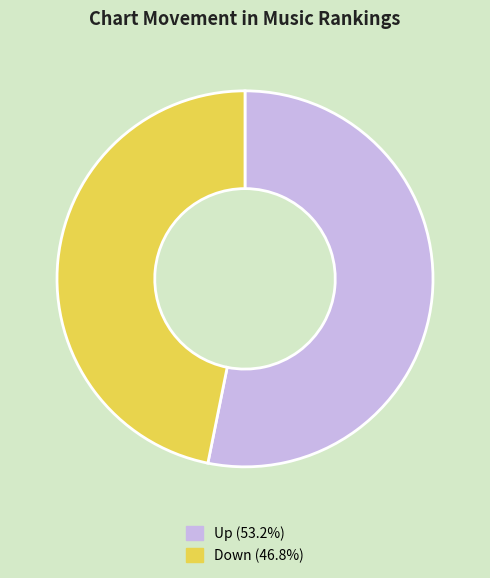

Is there any slice that represents more than half of the pie?

Yes